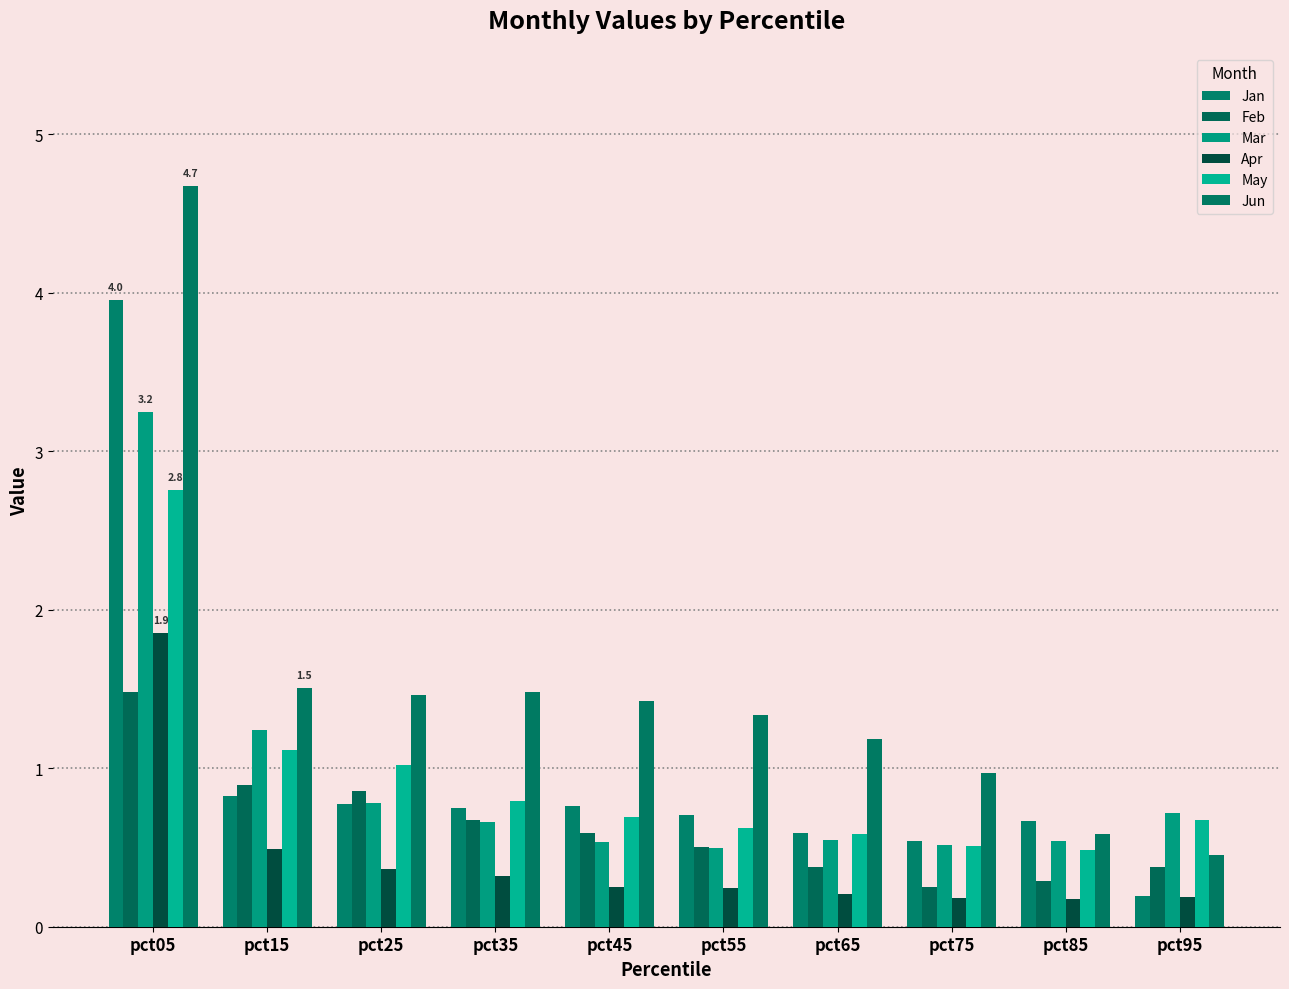

Read the Mar value at pct05.

3.2